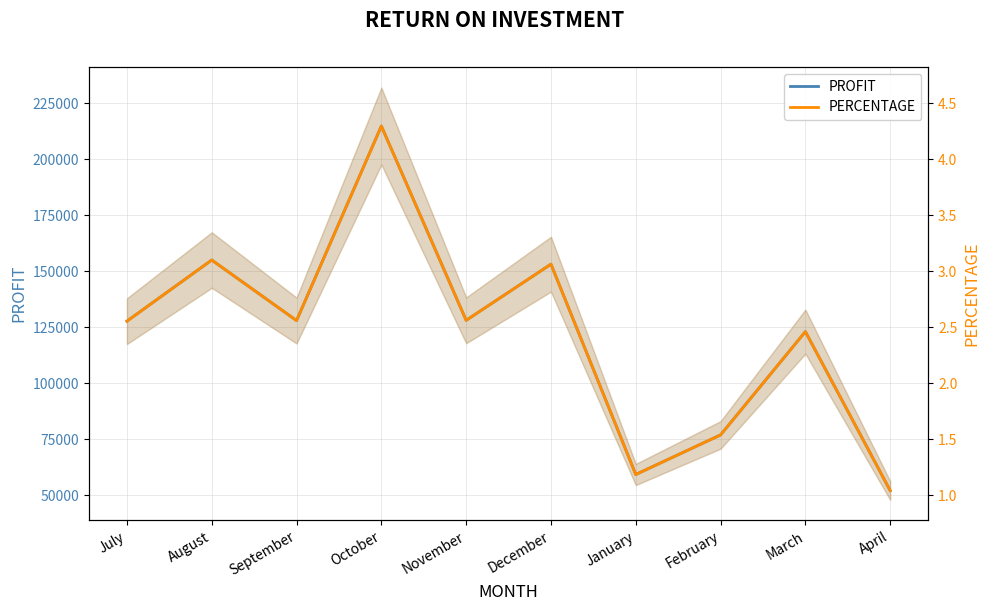

At which label does PROFIT reach its peak?

October